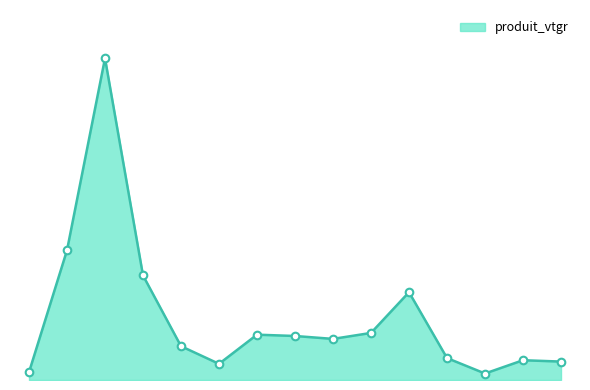

Does the chart have visible grid lines?

No